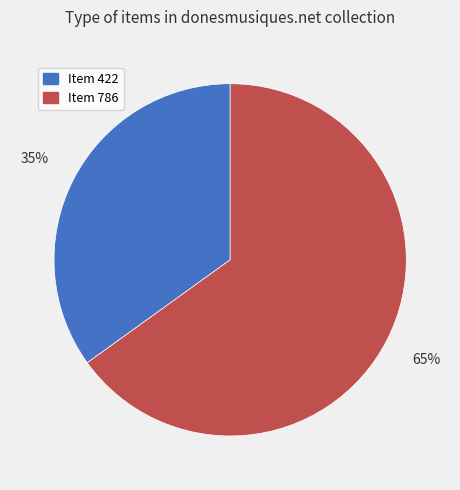

How many slices are in this pie chart?

2